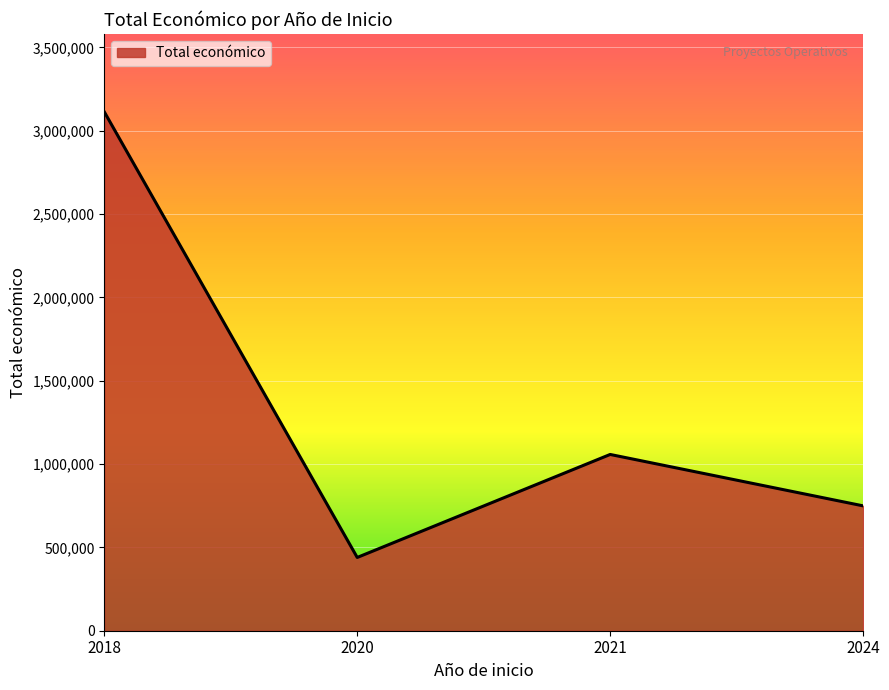

Between 2021 and 2024, which is larger?

2021